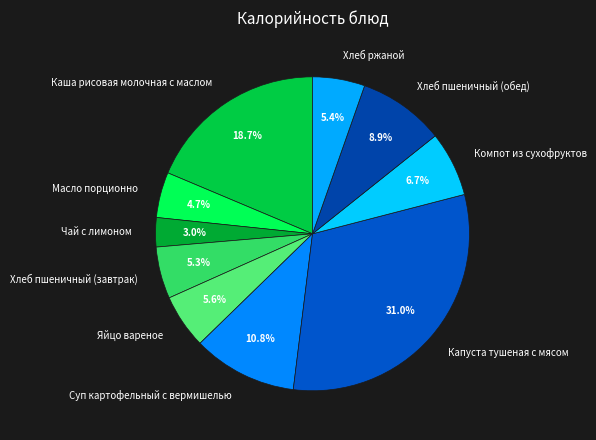

Which category has the smallest portion of the pie?

Чай с лимоном